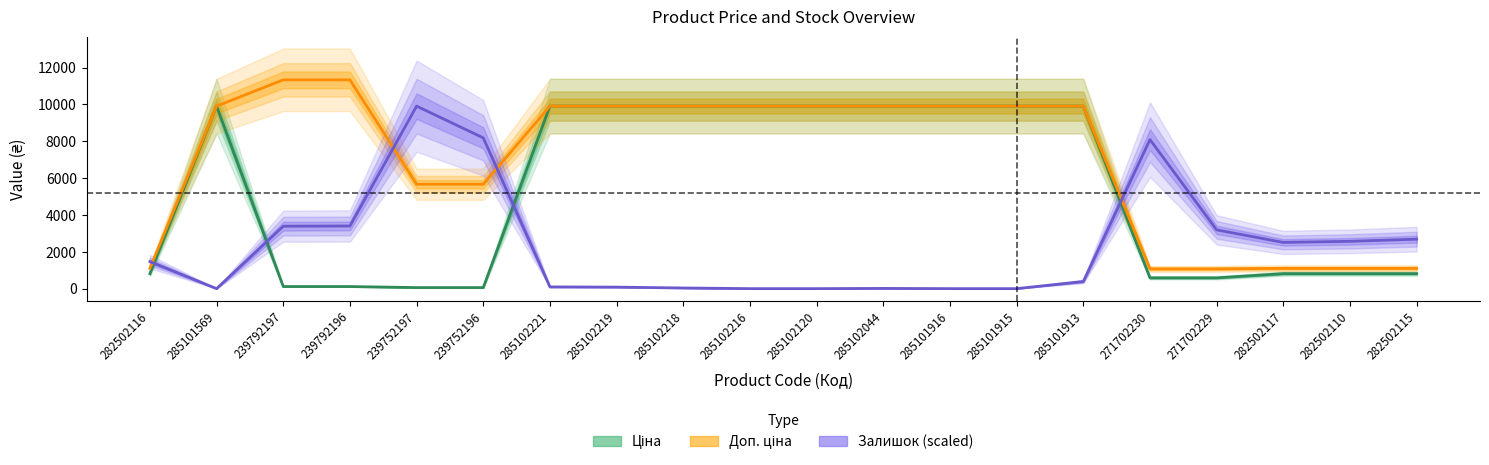

List the series in order of their overall mean, highest first.

Доп. ціна, Ціна, Залишок (scaled)